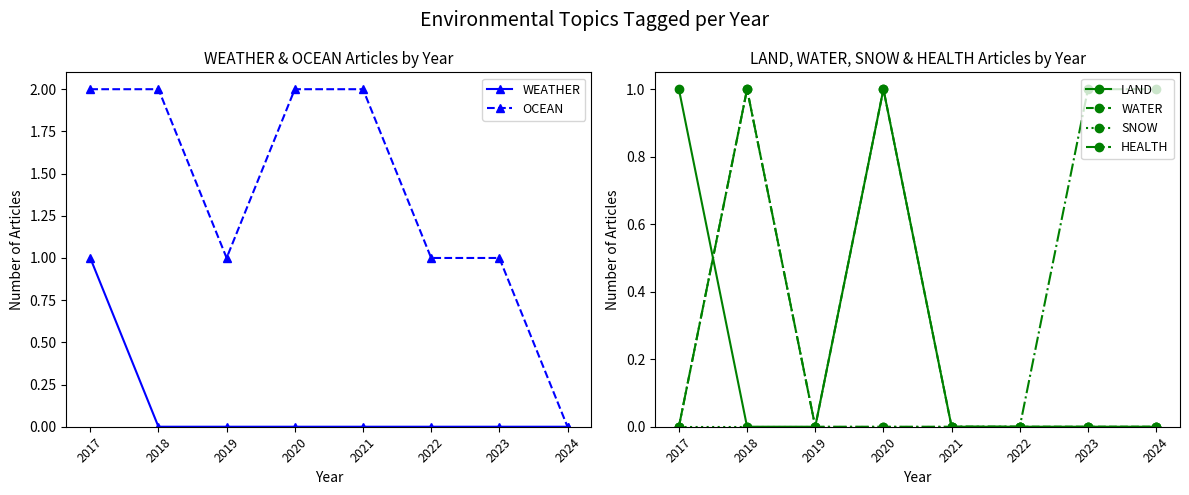

What is the sum of the OCEAN values at 2021 and 2022?

3